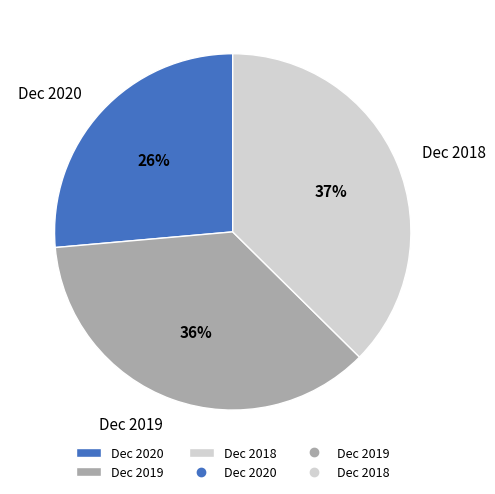

The Dec 2019 slice represents 36% of the pie. True or false?

True